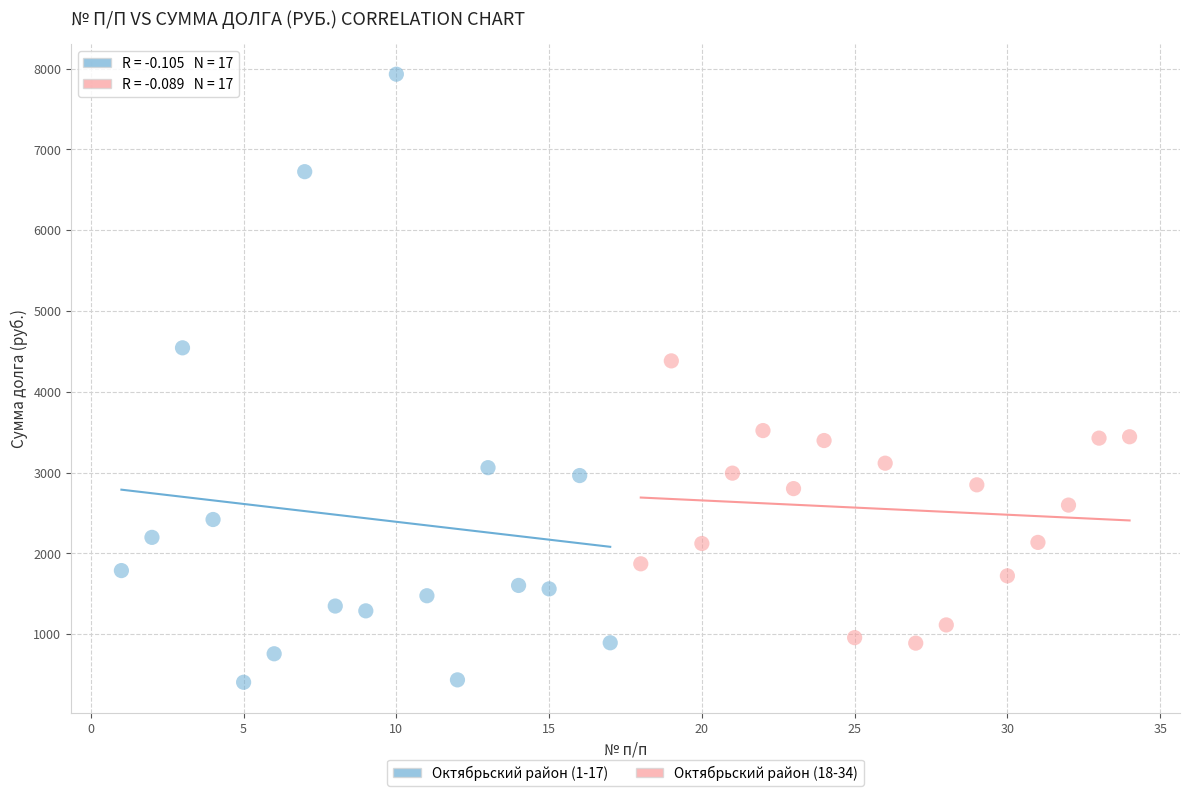

Which series contains the highest Y value?

Октябрьский район (1-17)